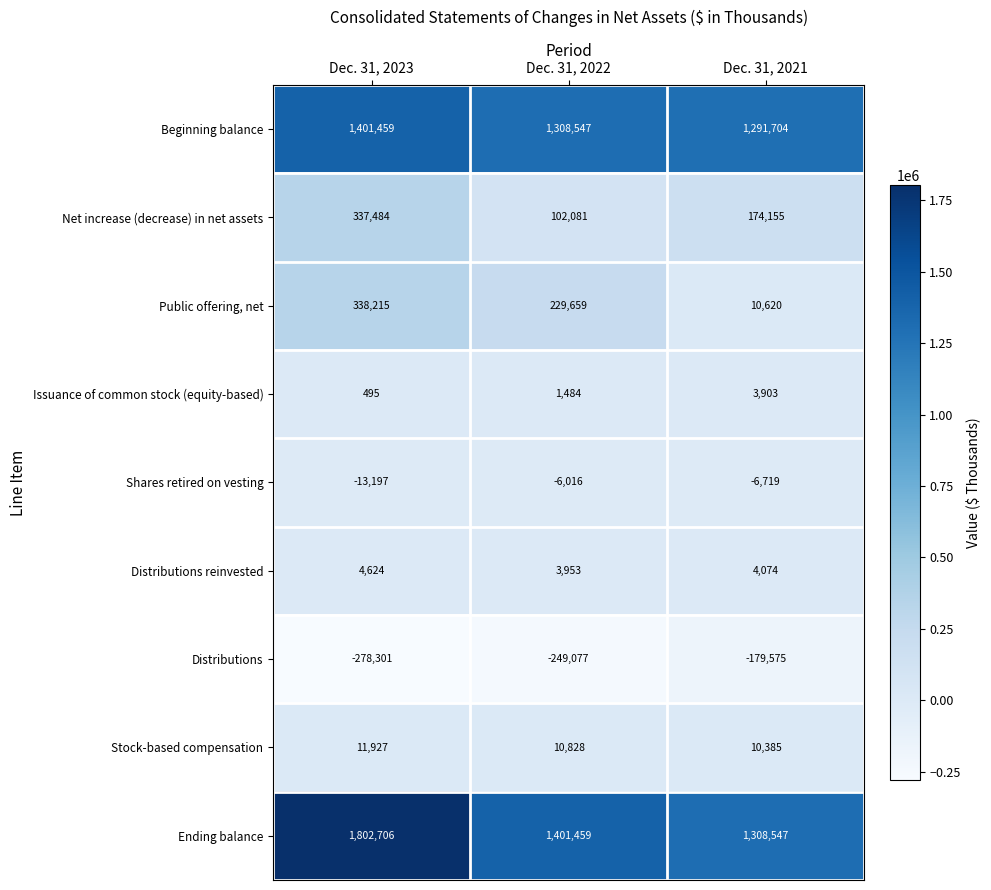

What is the difference between the highest and lowest values at Dec. 31, 2023?

2081007